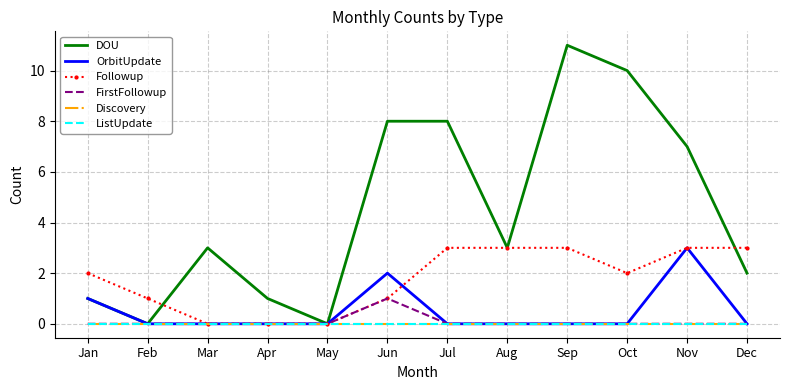

Which series has the widest spread of values?

DOU